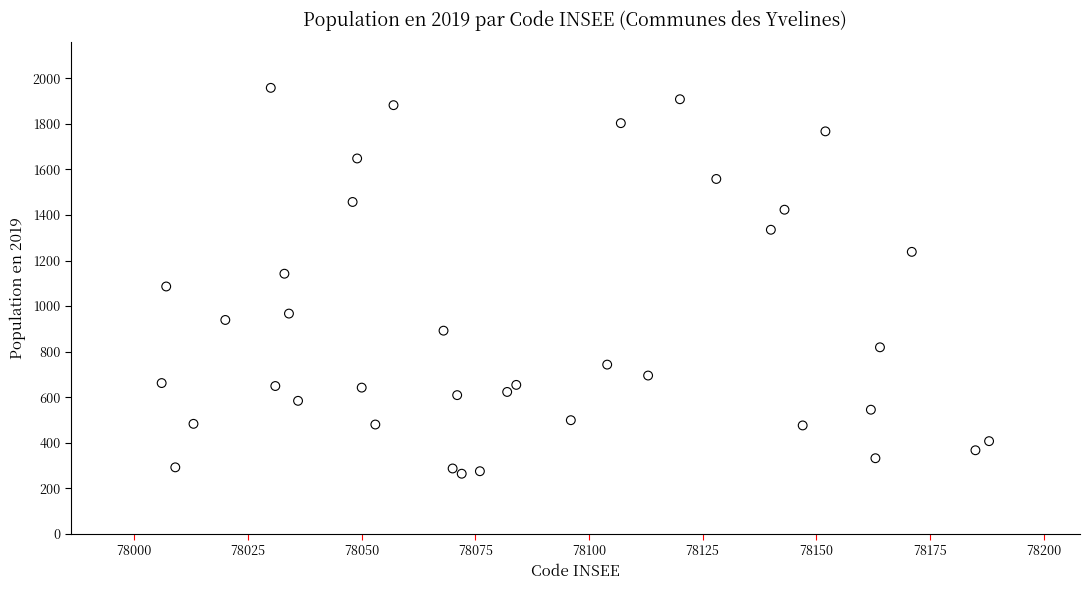

What is the range of X values (max minus min)?

182